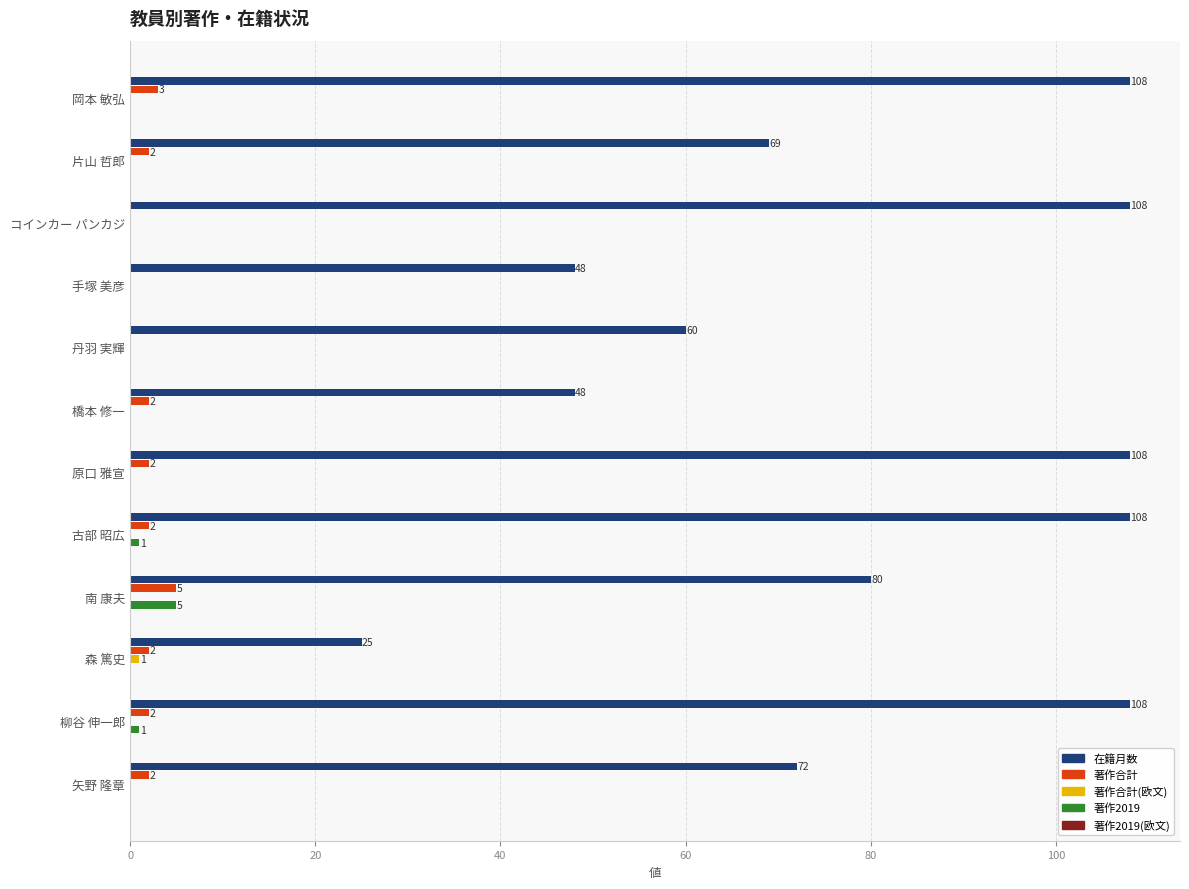

How many data points in 著作2019 are above 0?

3